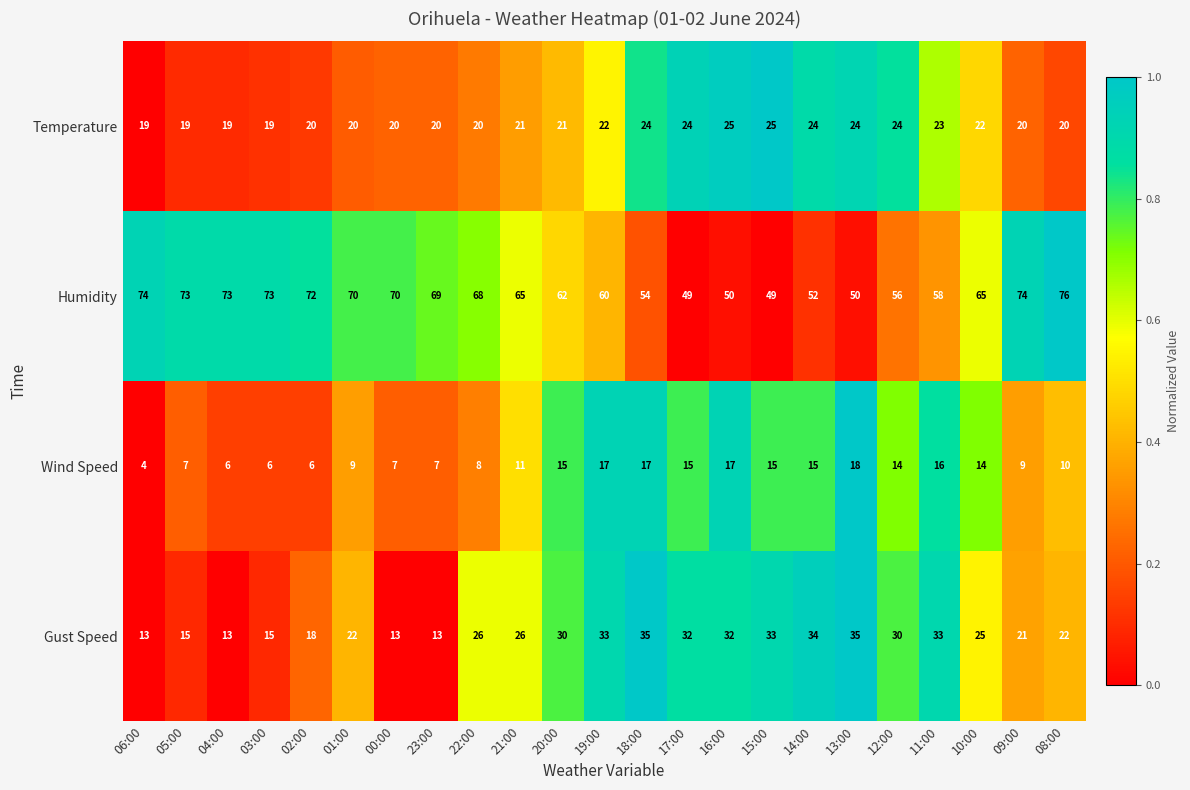

Which series has the largest total across all categories?

Humidity